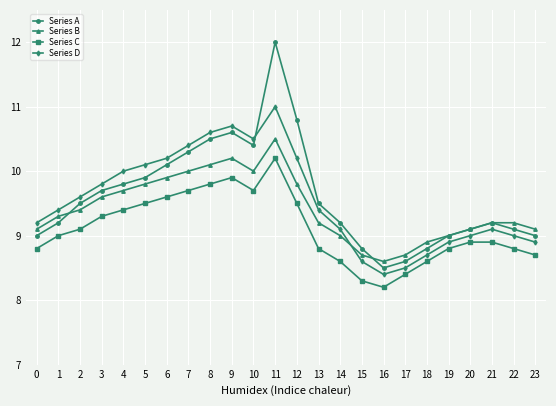

Is the value of Series C at 18 greater than the value of Series A at 22?

No